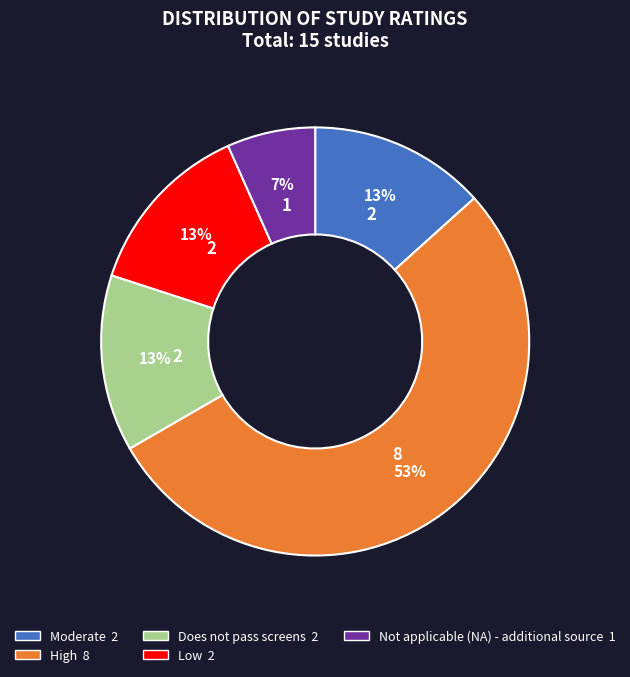

What percentage is the Does not pass screens slice, to the nearest percent?

13%